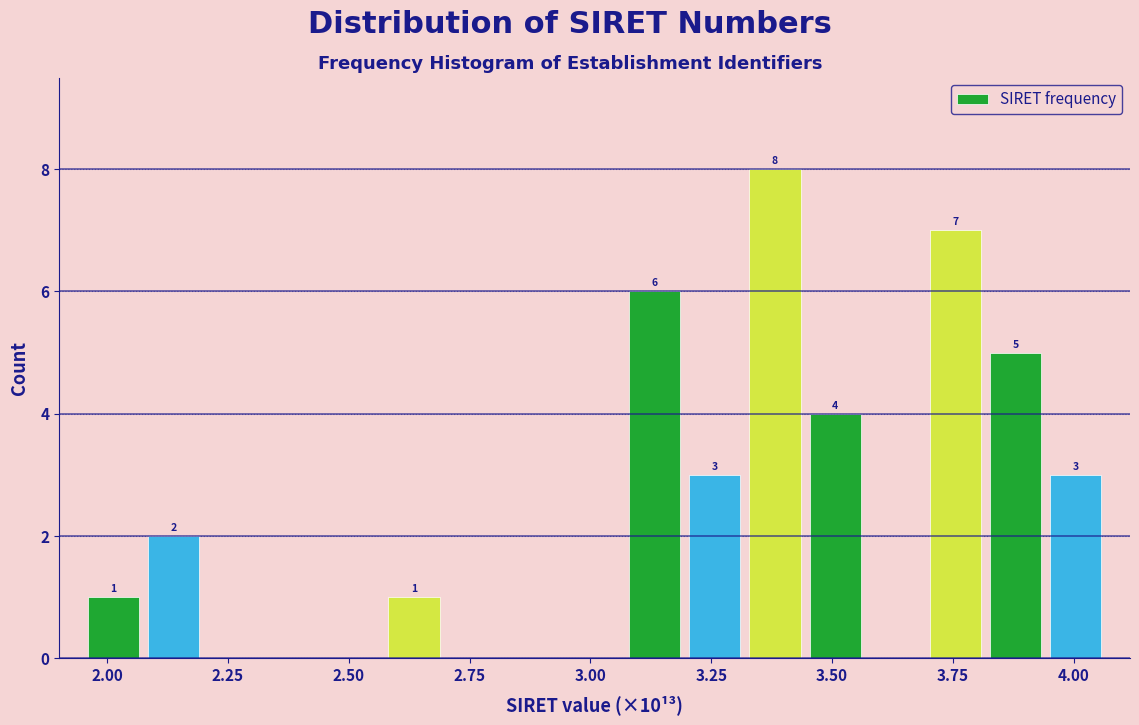

Around what value on the x-axis is the tallest bar? Give the approximate position of its centre, as read against the axis.

3.40